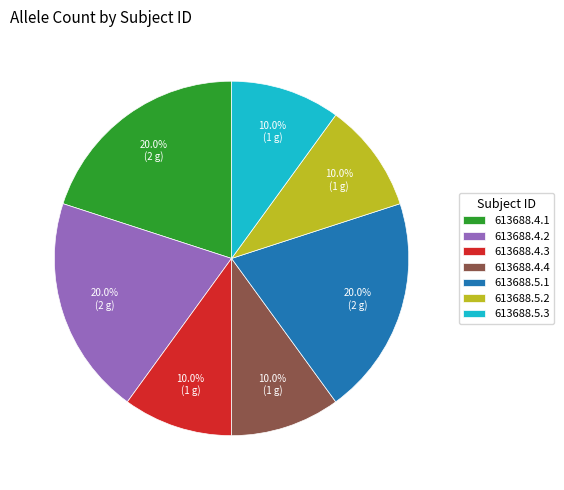

Is there any slice that represents more than half of the pie?

No